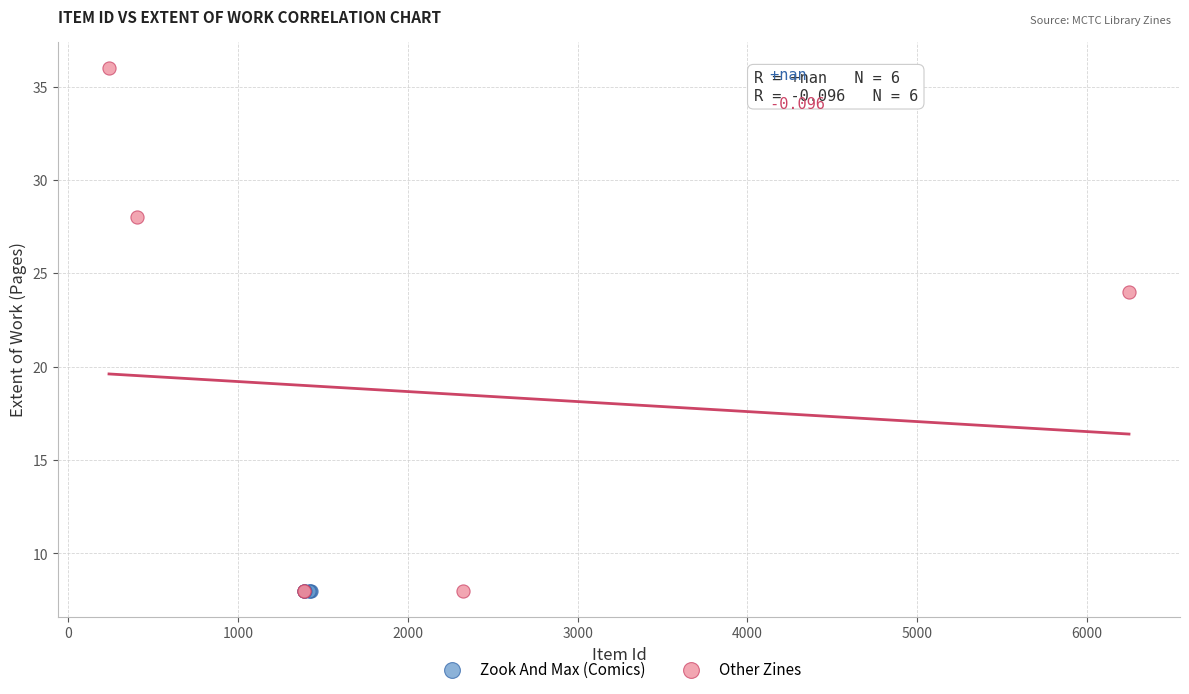

Which series contains the highest Y value?

Other Zines